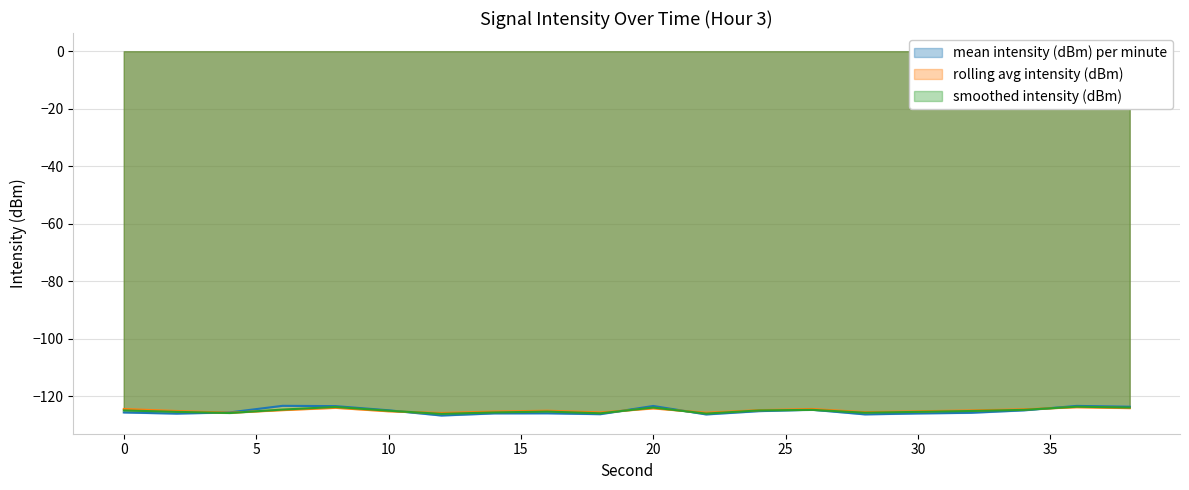

Reading left to right, list all the values displayed in this chart.

mean intensity (dBm) per minute: -125.7	-126.1	-125.7	-123.4	-123.5	-125.0	-126.8	-126.0	-126.0	-126.3	-123.5	-126.4	-125.2	-124.8	-126.4	-126.1	-125.8	-125.0	-123.4	-123.7
rolling avg intensity (dBm): -124.5	-125.2	-125.8	-124.9	-124.1	-125.3	-125.9	-125.4	-125.1	-125.7	-124.3	-125.8	-124.9	-124.5	-125.6	-125.3	-125.0	-124.6	-123.9	-124.2
smoothed intensity (dBm): -125.0	-125.5	-125.9	-124.7	-123.8	-125.1	-126.2	-125.7	-125.4	-126.0	-124.0	-126.1	-125.0	-124.8	-125.8	-125.5	-125.2	-124.8	-123.7	-124.0